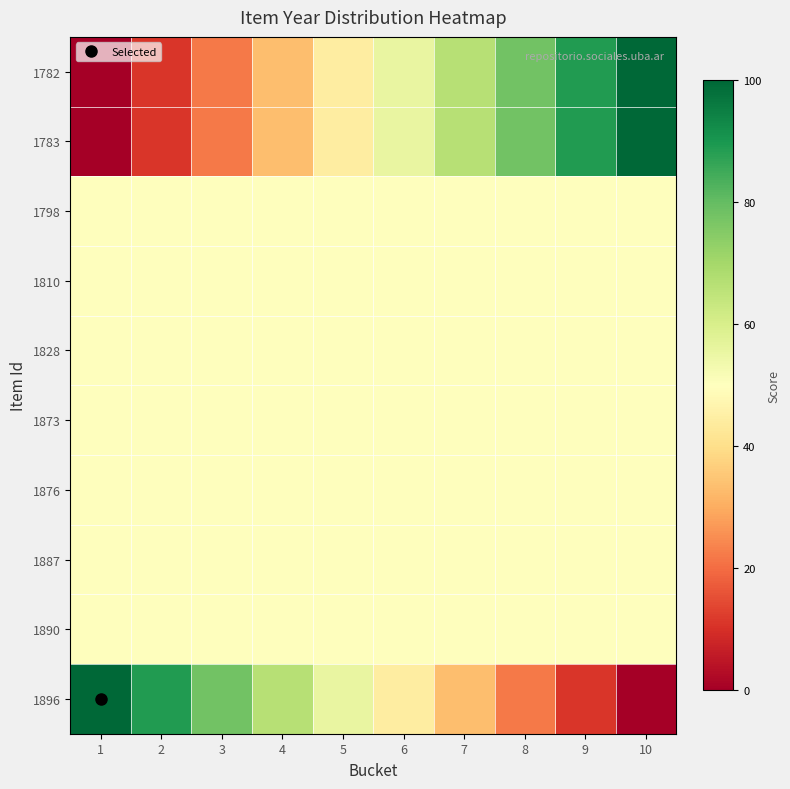

Reading left to right, transcribe all the data shown in this chart.

1782: 1=0.0	2=11.1	3=22.2	4=33.3	5=44.4	6=55.6	7=66.7	8=77.8	9=88.9	10=100.0
1783: 1=0.0	2=11.1	3=22.2	4=33.3	5=44.4	6=55.6	7=66.7	8=77.8	9=88.9	10=100.0
1798: 1=50.0	2=50.0	3=50.0	4=50.0	5=50.0	6=50.0	7=50.0	8=50.0	9=50.0	10=50.0
1810: 1=50.0	2=50.0	3=50.0	4=50.0	5=50.0	6=50.0	7=50.0	8=50.0	9=50.0	10=50.0
1828: 1=50.0	2=50.0	3=50.0	4=50.0	5=50.0	6=50.0	7=50.0	8=50.0	9=50.0	10=50.0
1873: 1=50.0	2=50.0	3=50.0	4=50.0	5=50.0	6=50.0	7=50.0	8=50.0	9=50.0	10=50.0
1876: 1=50.0	2=50.0	3=50.0	4=50.0	5=50.0	6=50.0	7=50.0	8=50.0	9=50.0	10=50.0
1887: 1=50.0	2=50.0	3=50.0	4=50.0	5=50.0	6=50.0	7=50.0	8=50.0	9=50.0	10=50.0
1890: 1=50.0	2=50.0	3=50.0	4=50.0	5=50.0	6=50.0	7=50.0	8=50.0	9=50.0	10=50.0
1896: 1=100.0	2=88.9	3=77.8	4=66.7	5=55.6	6=44.4	7=33.3	8=22.2	9=11.1	10=0.0